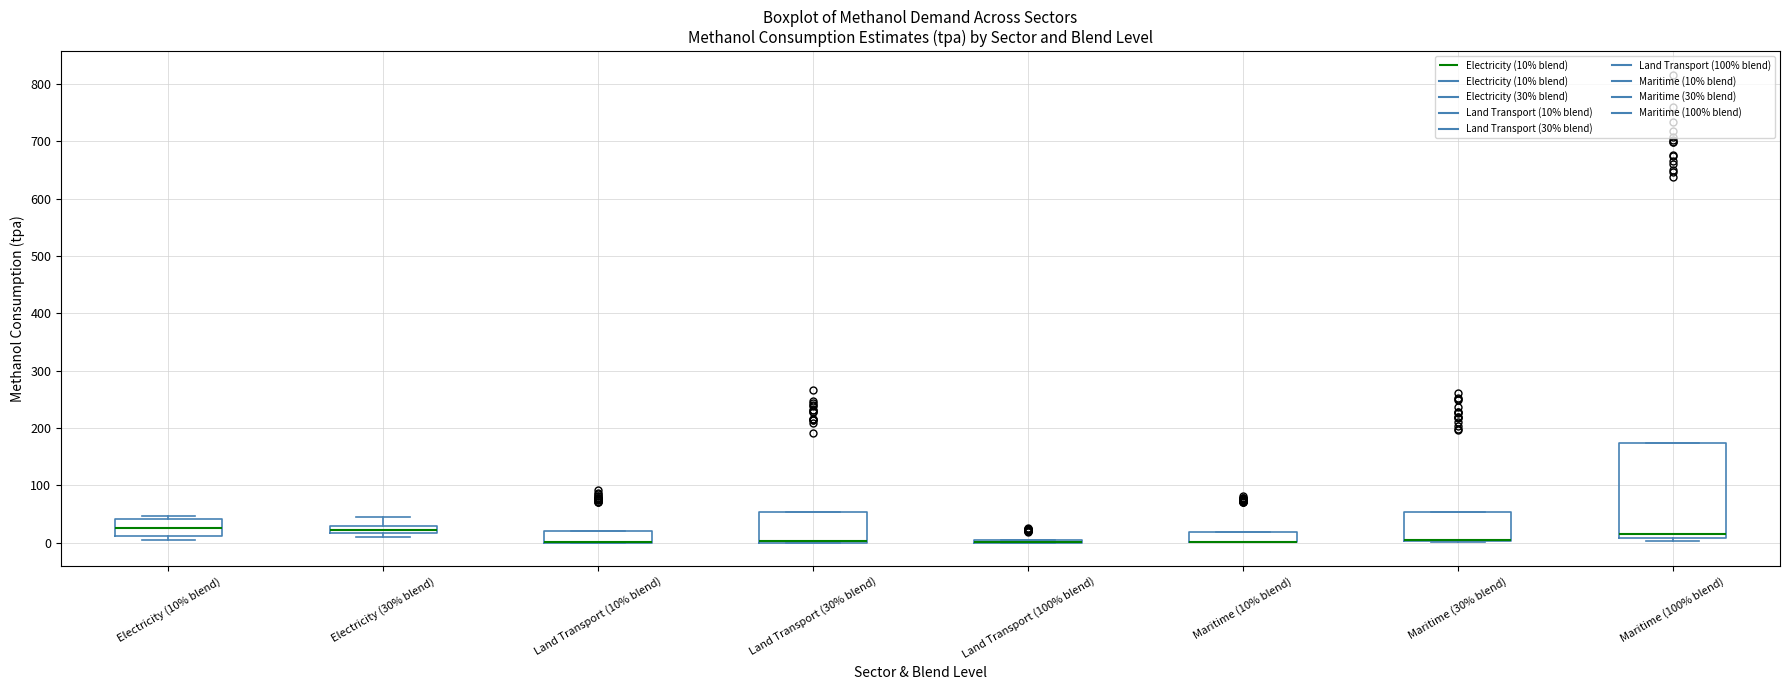

Where is the upper edge of the box for Maritime (10% blend) on the y-axis? The values are not printed on the chart, so give them approximately, as read against the axis.

20